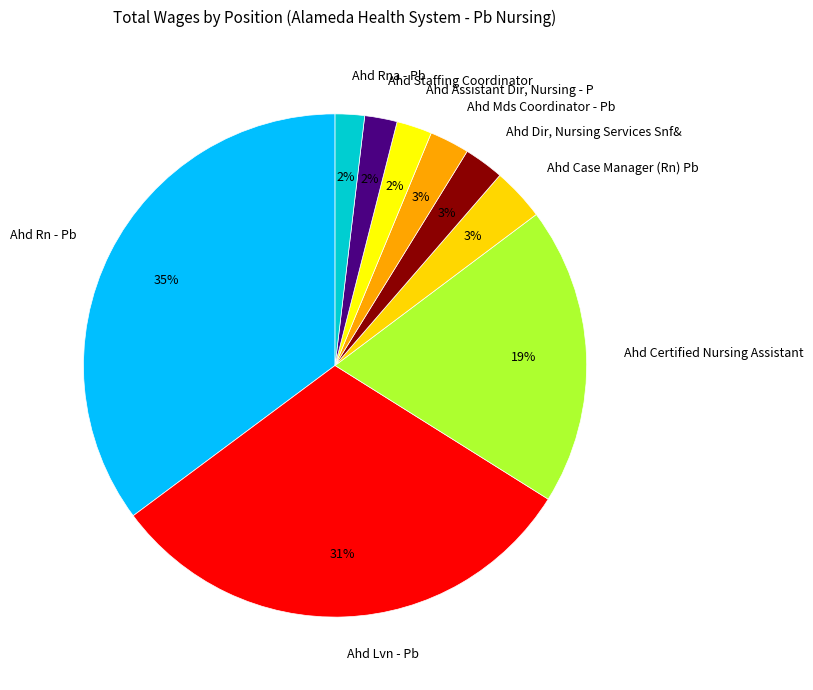

To the nearest percent, what portion does Ahd Assistant Dir, Nursing - P represent?

2%